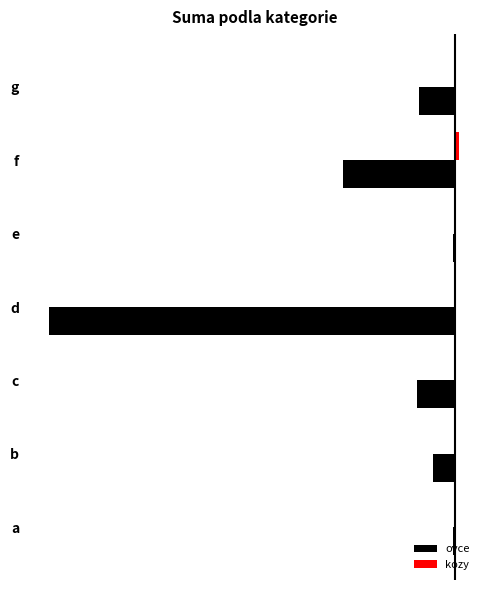

Which category has the highest value in the kozy series?

f